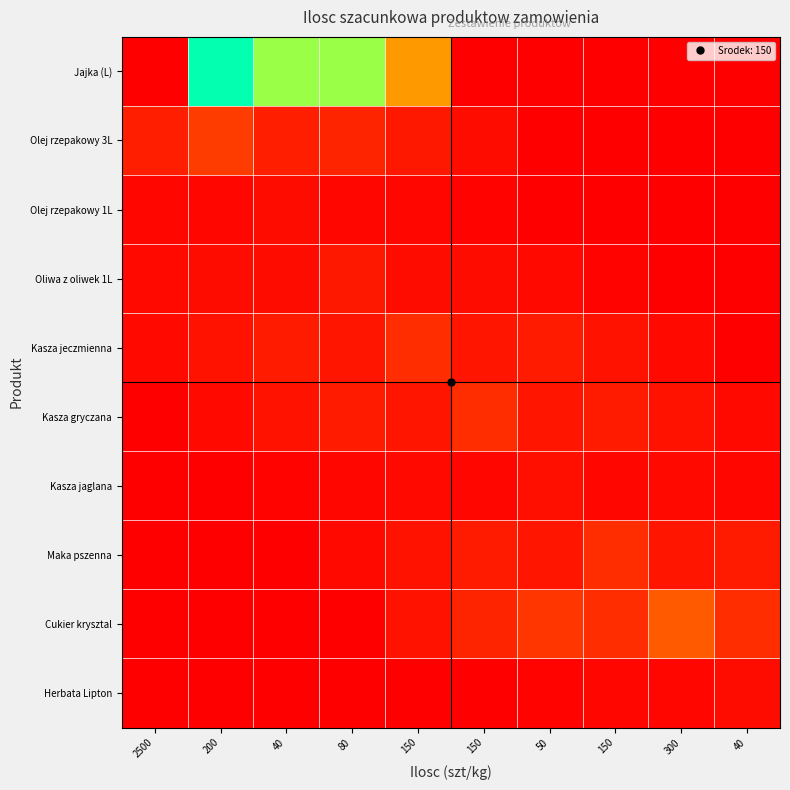

Reading right to left, transcribe all the data shown in this chart.

Jajka (L): 40=0.0	300=0.0	150=0.0	50=0.0	150=0.0	150=500.0	80=1000.0	40=1500.0	200=1250.0	2500=2500.0
Olej rzepakowy 3L: 40=0.0	300=0.0	150=0.0	50=0.0	150=40.0	150=80.0	80=120.0	40=100.0	200=200.0	2500=100.0
Olej rzepakowy 1L: 40=0.0	300=0.0	150=0.0	50=8.0	150=16.0	150=24.0	80=20.0	40=40.0	200=20.0	2500=24.0
Oliwa z oliwek 1L: 40=0.0	300=0.0	150=16.0	50=32.0	150=48.0	150=40.0	80=80.0	40=40.0	200=48.0	2500=32.0
Kasza jeczmienna: 40=0.0	300=30.0	150=60.0	50=90.0	150=75.0	150=150.0	80=75.0	40=90.0	200=60.0	2500=30.0
Kasza gryczana: 40=30.0	300=60.0	150=90.0	50=75.0	150=150.0	150=75.0	80=90.0	40=60.0	200=30.0	2500=0.0
Kasza jaglana: 40=20.0	300=30.0	150=25.0	50=50.0	150=25.0	150=30.0	80=20.0	40=10.0	200=0.0	2500=0.0
Maka pszenna: 40=90.0	300=75.0	150=150.0	50=75.0	150=90.0	150=60.0	80=30.0	40=0.0	200=0.0	2500=0.0
Cukier krysztal: 40=150.0	300=300.0	150=150.0	50=180.0	150=120.0	150=60.0	80=0.0	40=0.0	200=0.0	2500=0.0
Herbata Lipton: 40=40.0	300=20.0	150=24.0	50=16.0	150=8.0	150=0.0	80=0.0	40=0.0	200=0.0	2500=0.0